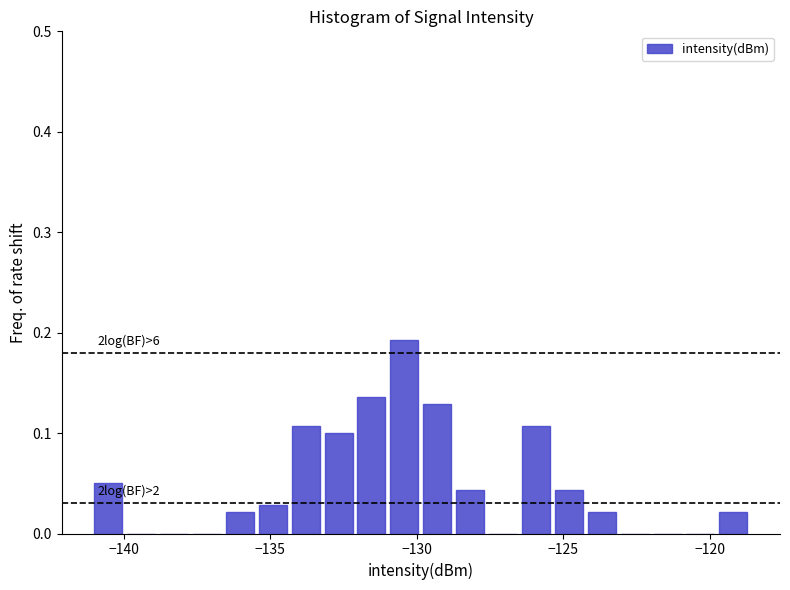

Around what value on the x-axis is the tallest bar? Give the approximate position of its centre, as read against the axis.

-130.5